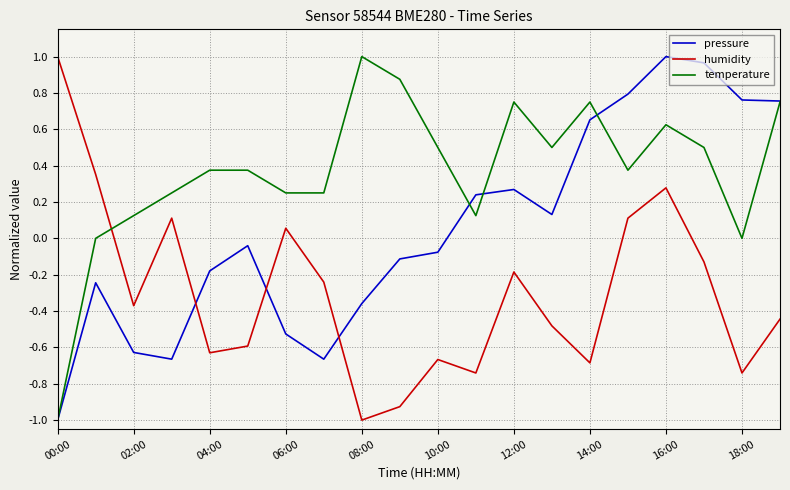

Rank the series by their average value, from lowest to highest.

humidity, pressure, temperature